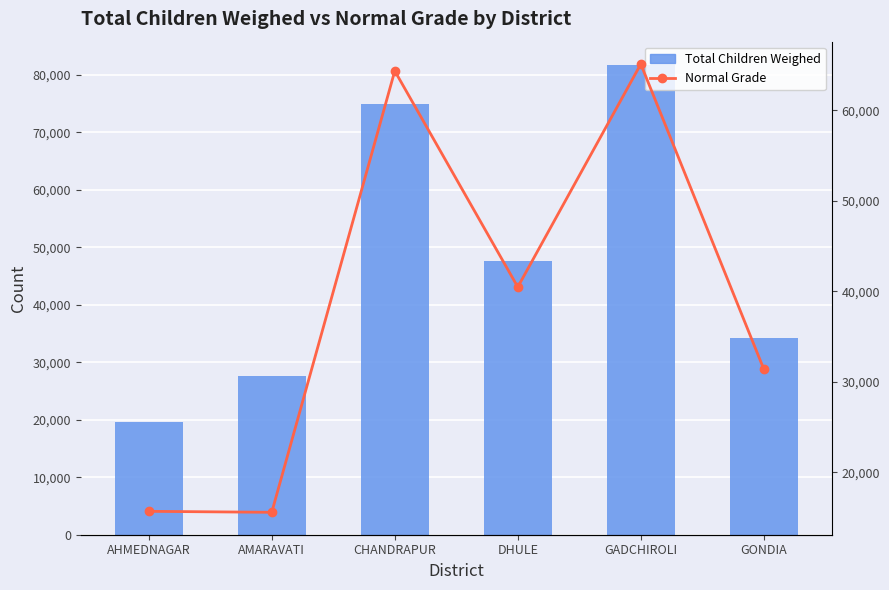

Rank the series by their average value, from highest to lowest.

Total Children Weighed, Normal Grade